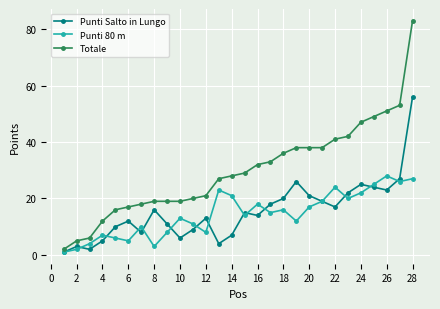

Rank the series by their maximum value, from lowest to highest.

Punti 80 m, Punti Salto in Lungo, Totale